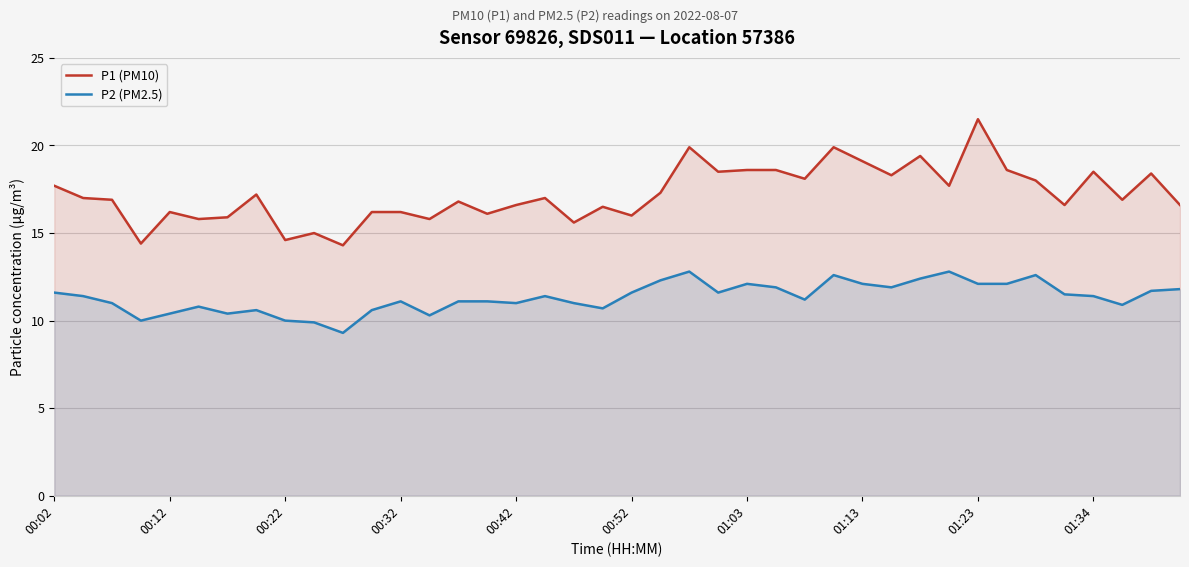

The P2 (PM2.5) series shows 12.8 at 31. True or false?

True